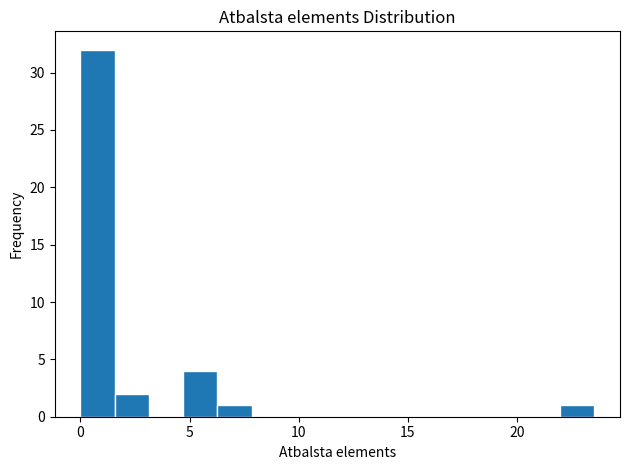

Around what value on the x-axis is the tallest bar? Give the approximate position of its centre, as read against the axis.

1.0